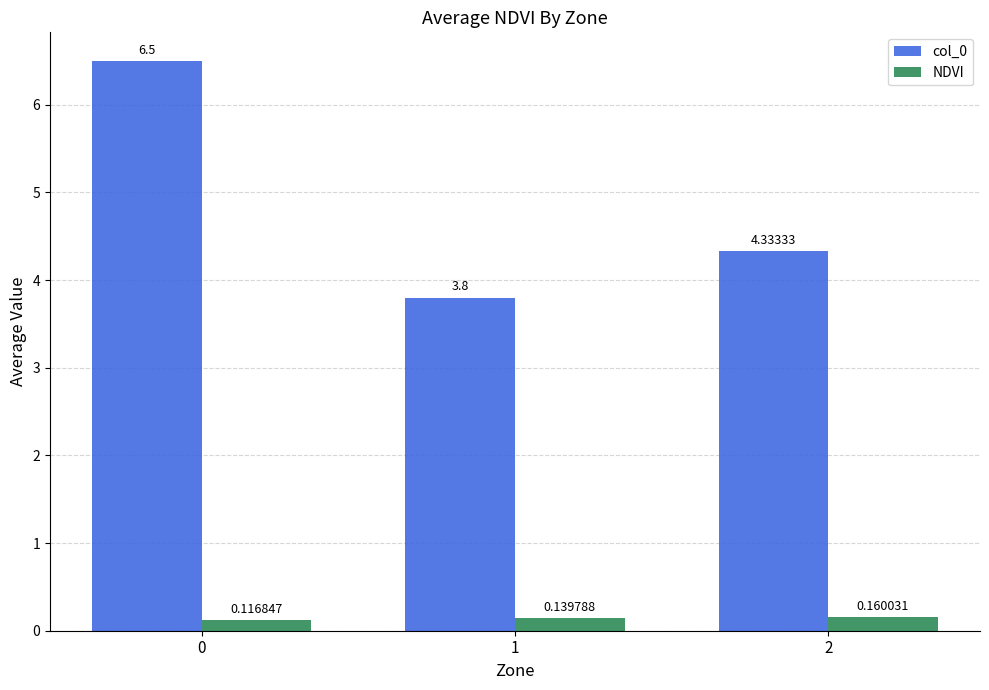

At how many categories does at least one series exceed 6?

1